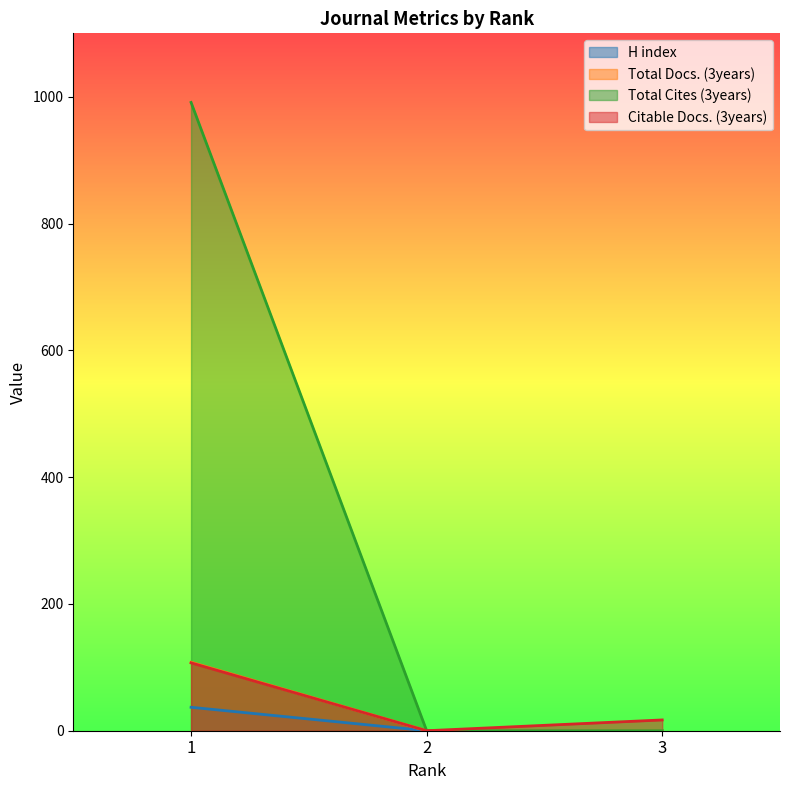

Is it true that Citable Docs. (3years) equals 33 at 1?

False